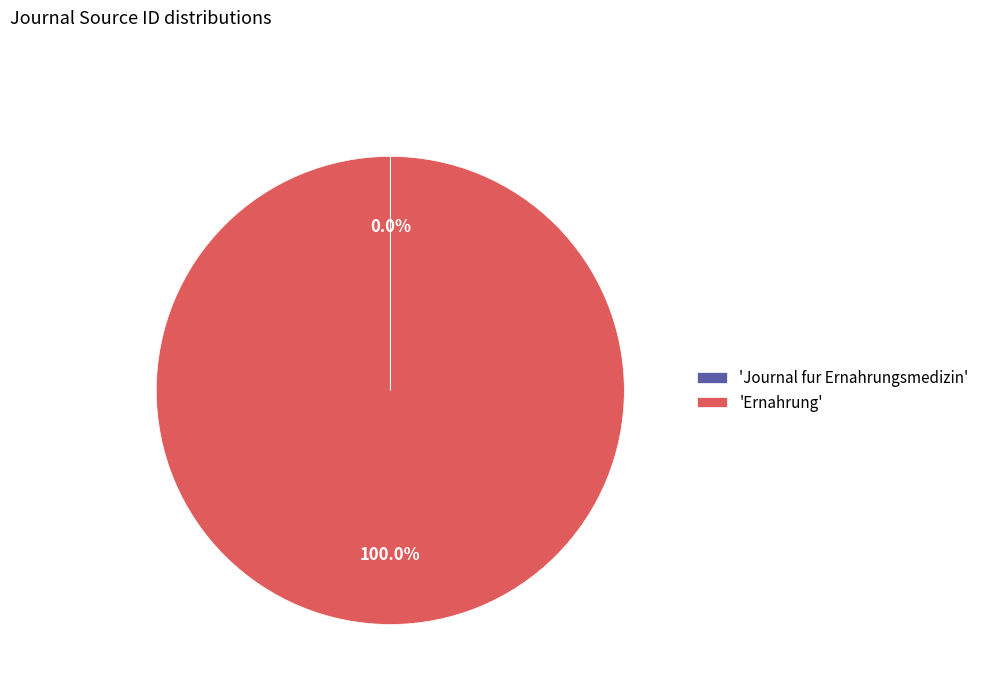

Which slice represents more than half of the pie?

'Ernahrung'